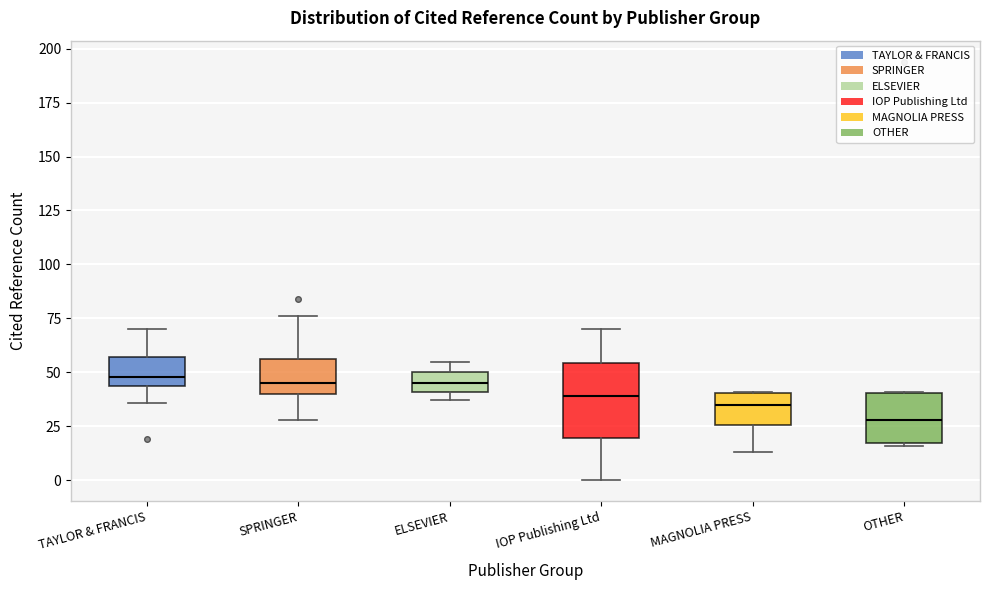

Reading left to right, transcribe this box plot: for each box, give where its median line is, the range the box spans, and where its two whiskers end, as read against the y-axis. The values are not printed on the chart, so give them approximately, as read against the axis.

TAYLOR & FRANCIS: median 50, box 45 to 55, whiskers 35 to 70
SPRINGER: median 45, box 40 to 55, whiskers 30 to 75
ELSEVIER: median 45, box 40 to 50, whiskers 35 to 55
IOP Publishing Ltd: median 40, box 20 to 55, whiskers 0 to 70
MAGNOLIA PRESS: median 35, box 25 to 40, whiskers 15 to 40
OTHER: median 30, box 15 to 40, whiskers 15 to 40